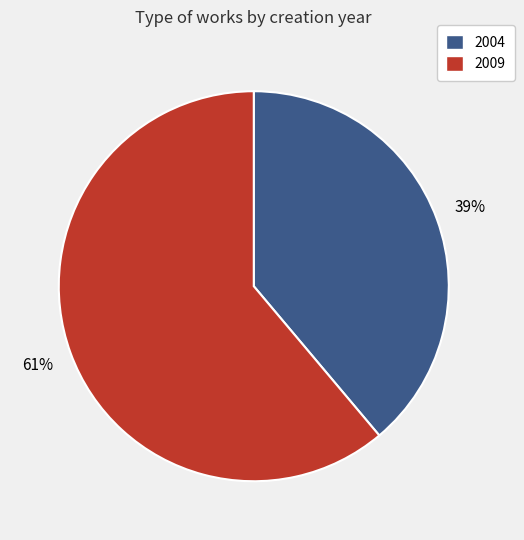

The 2004 slice represents 45% of the pie. True or false?

False